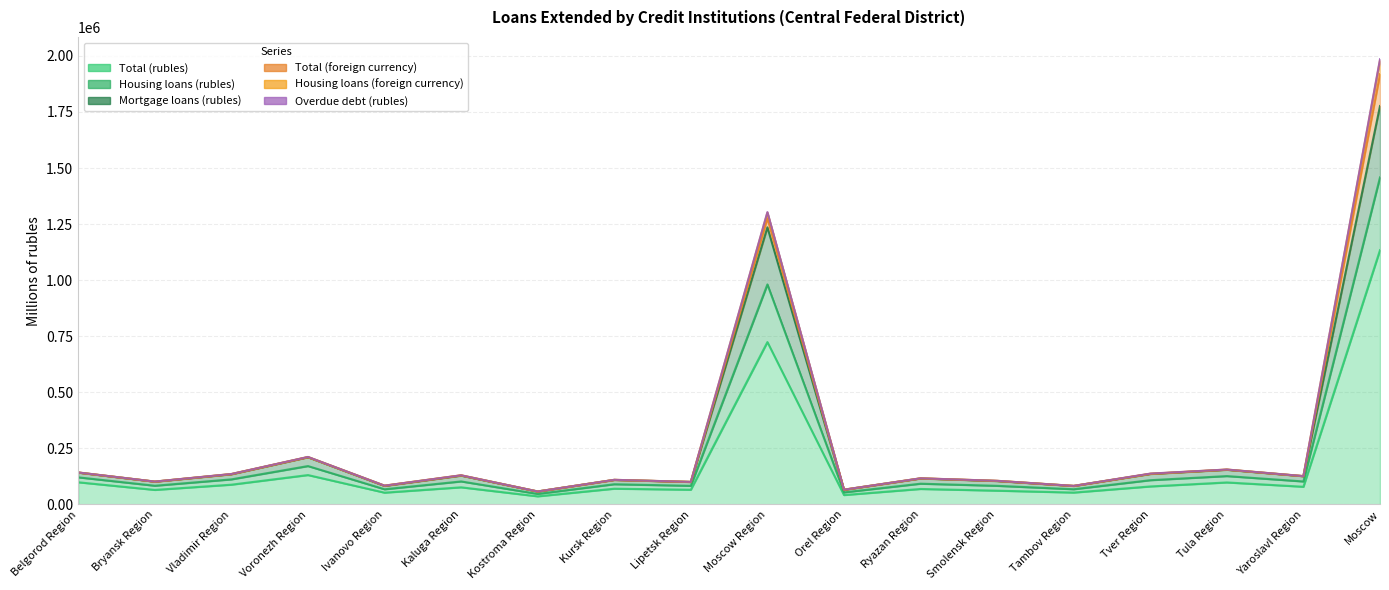

Is it true that Overdue debt (rubles) equals 30404 at Bryansk Region?

False